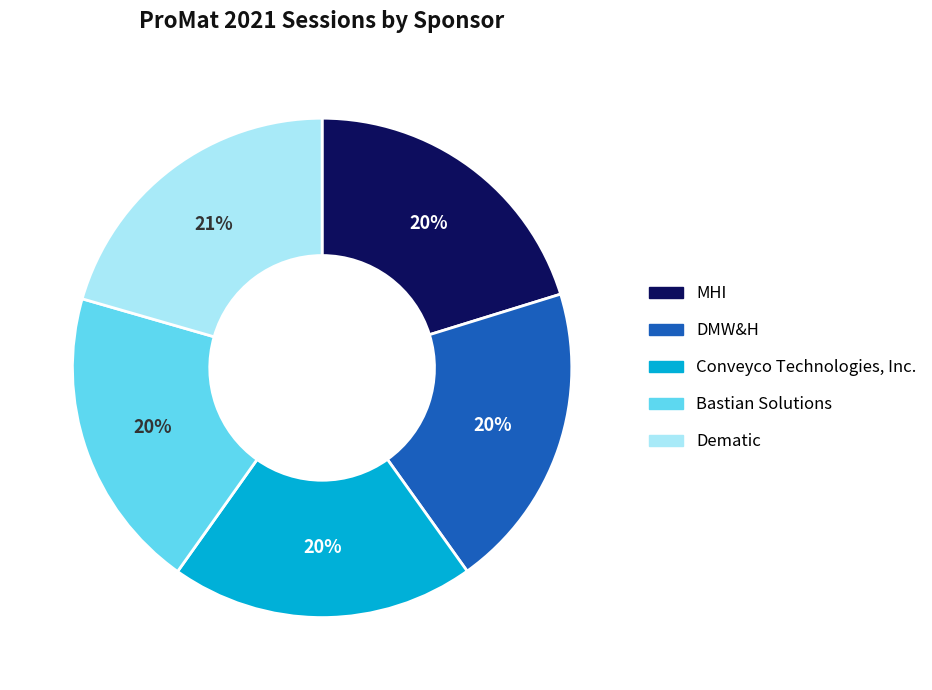

What is the ratio of the value at DMW&H to the value at Conveyco Technologies, Inc.?

1.0